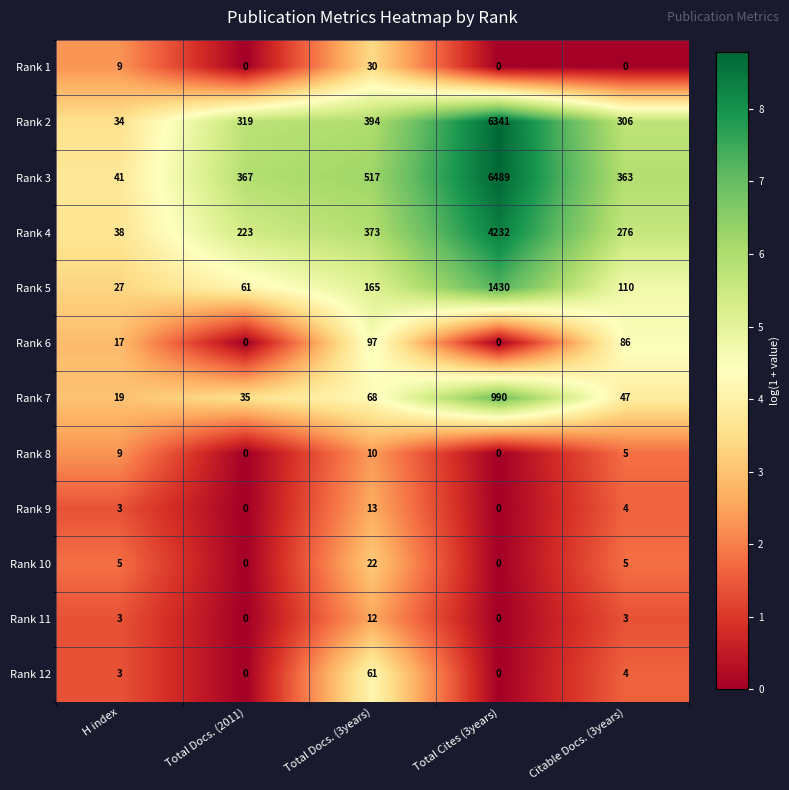

Which series has the largest total across all categories?

Rank 3